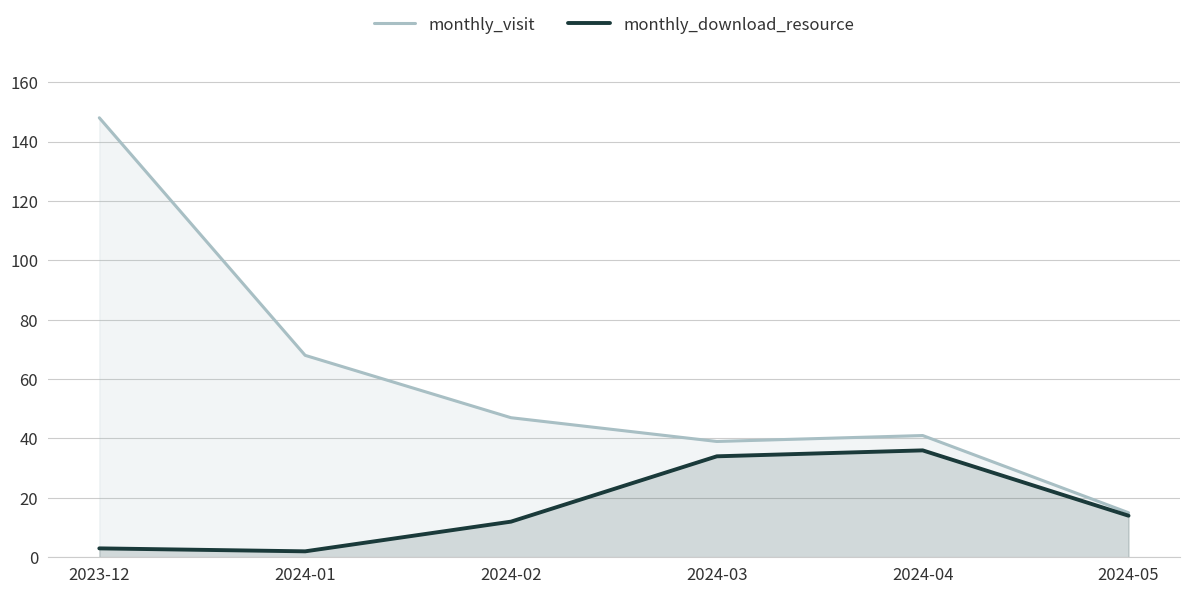

True or false: monthly_download_resource and monthly_visit cross at least once.

False